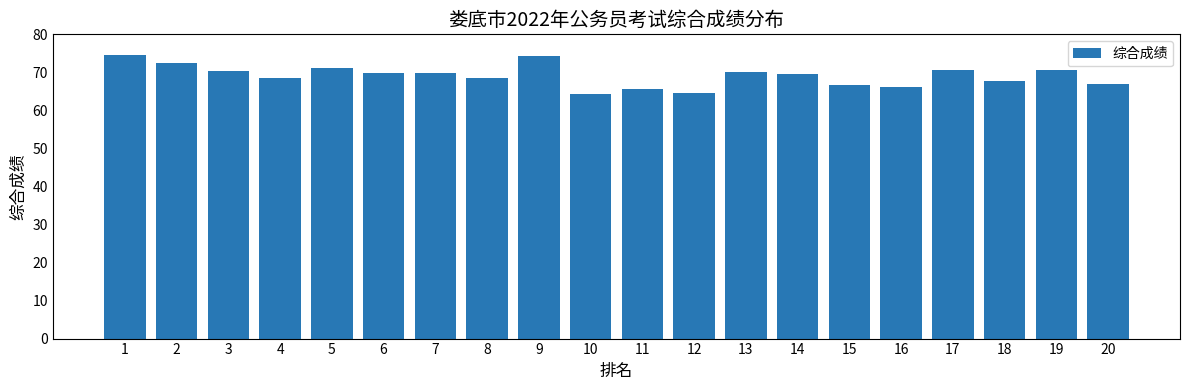

What is the sum of the values at 3 and 17?

140.9